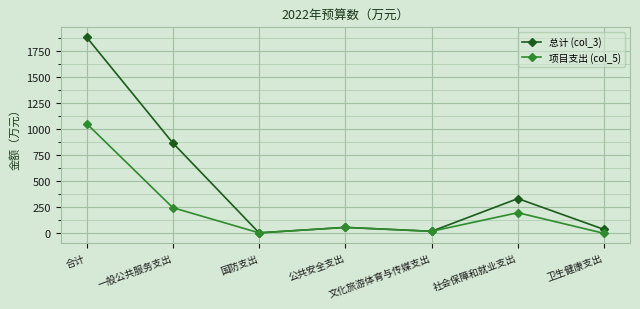

How many categories are shown in the chart?

7